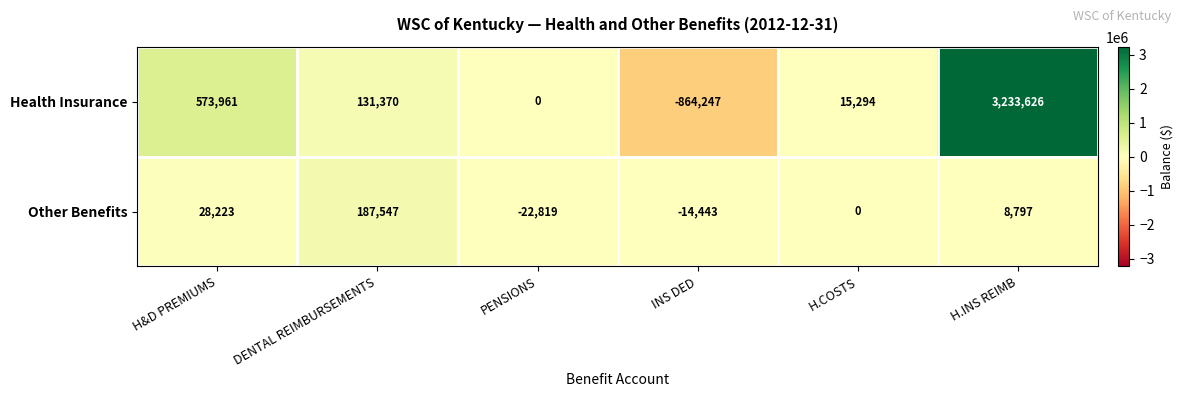

The Other Benefits series shows -11410 at PENSIONS. True or false?

False